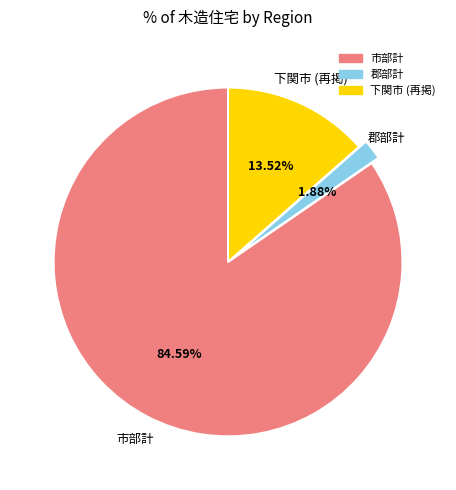

Count the number of slices in the pie.

3